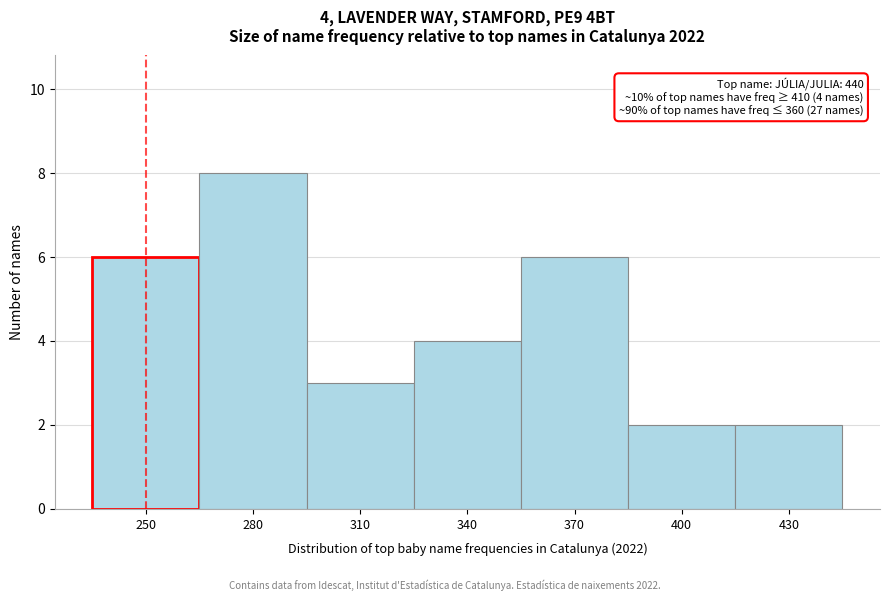

Reading right to left, transcribe all the data shown in this chart.

2	2	6	4	3	8	6